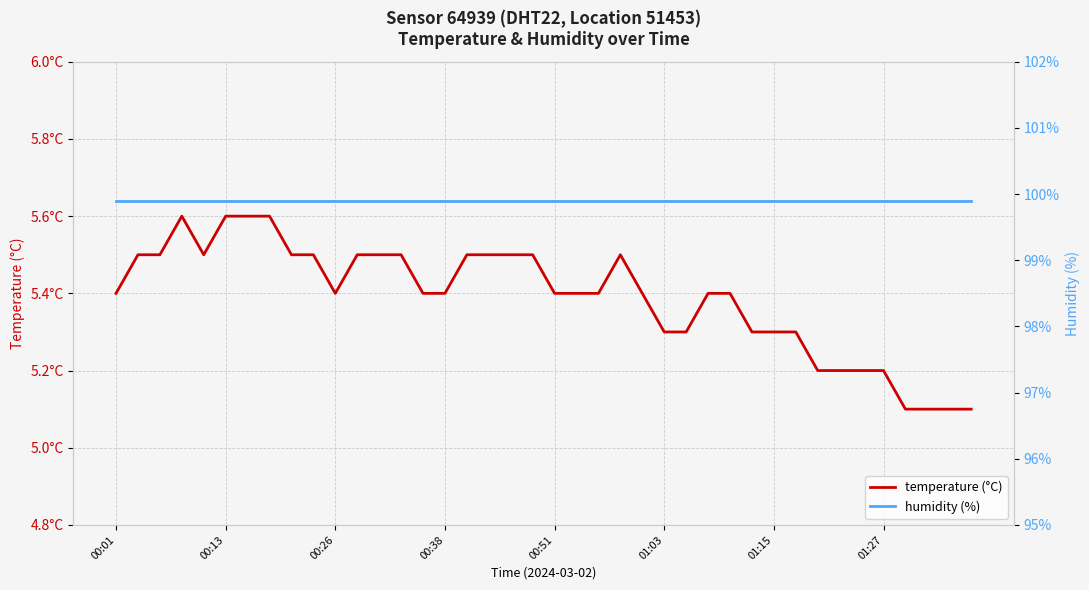

How many temperature (°C) values are between 5 and 6?

40